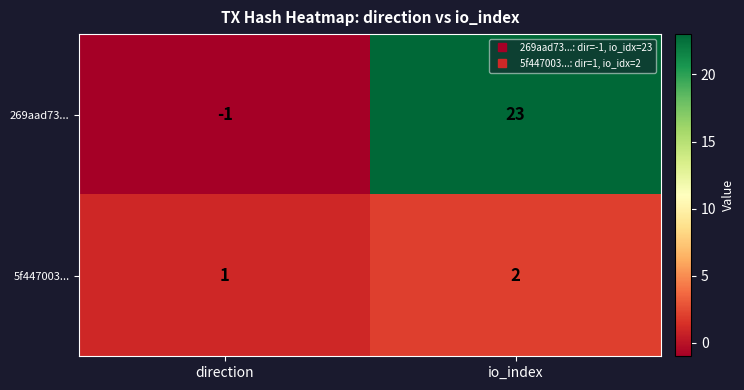

Reading left to right, list all the values displayed in this chart.

269aad73...: direction=-1	io_index=23
5f447003...: direction=1	io_index=2